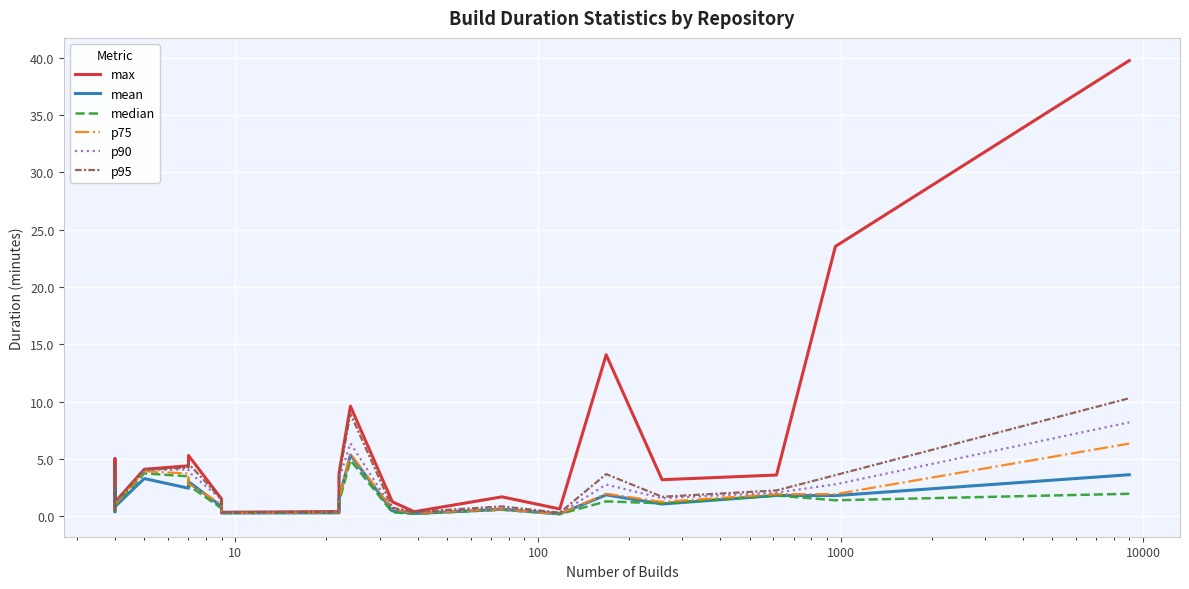

True or false: p95 and mean intersect in this chart.

False